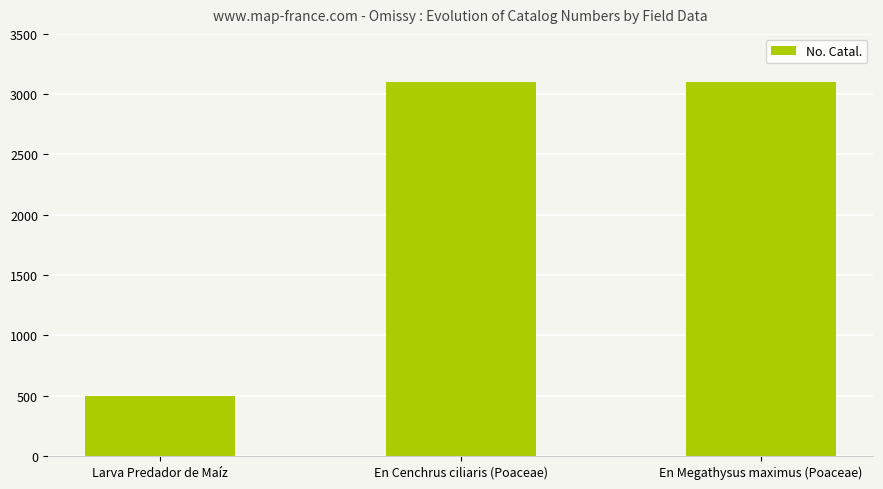

The value at En Megathysus maximus (Poaceae) is 5244. True or false?

False